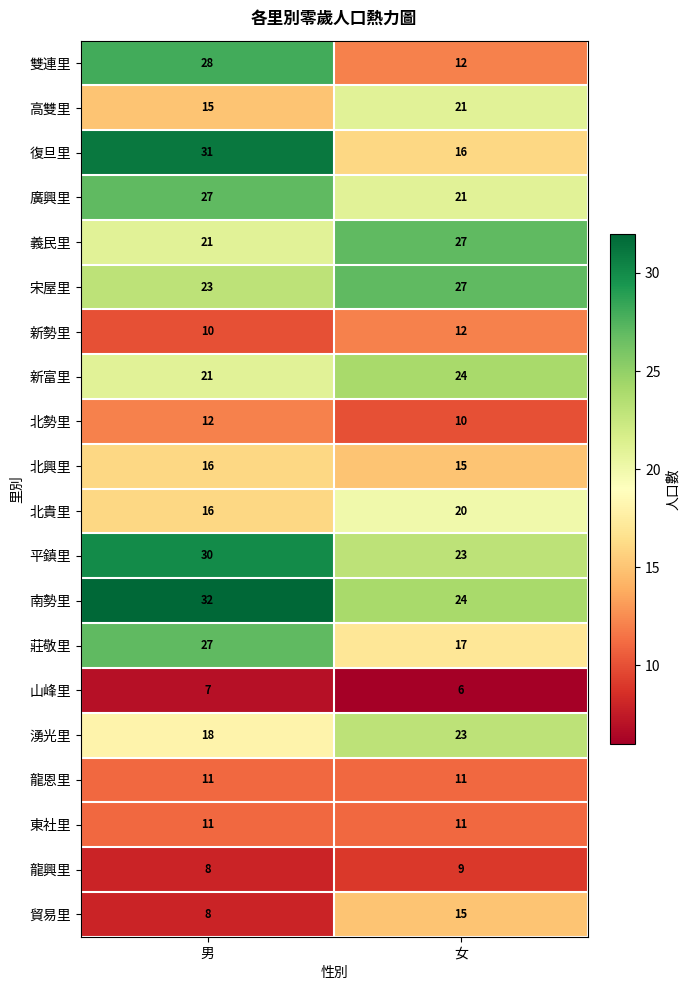

At which category is the sum across all series the highest?

男